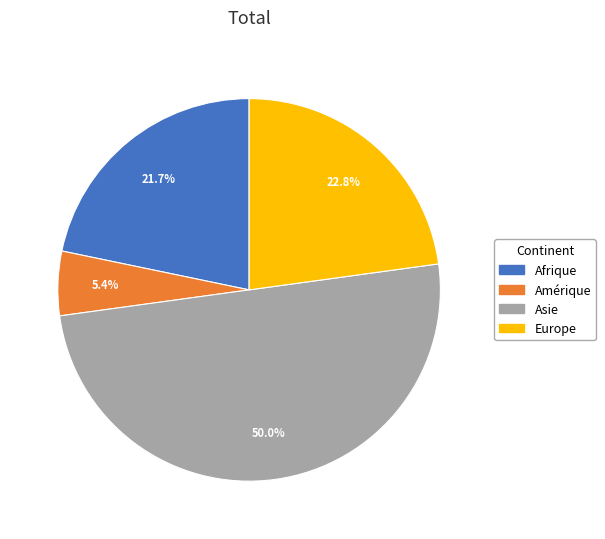

Does Amérique account for over 50% of the chart?

No